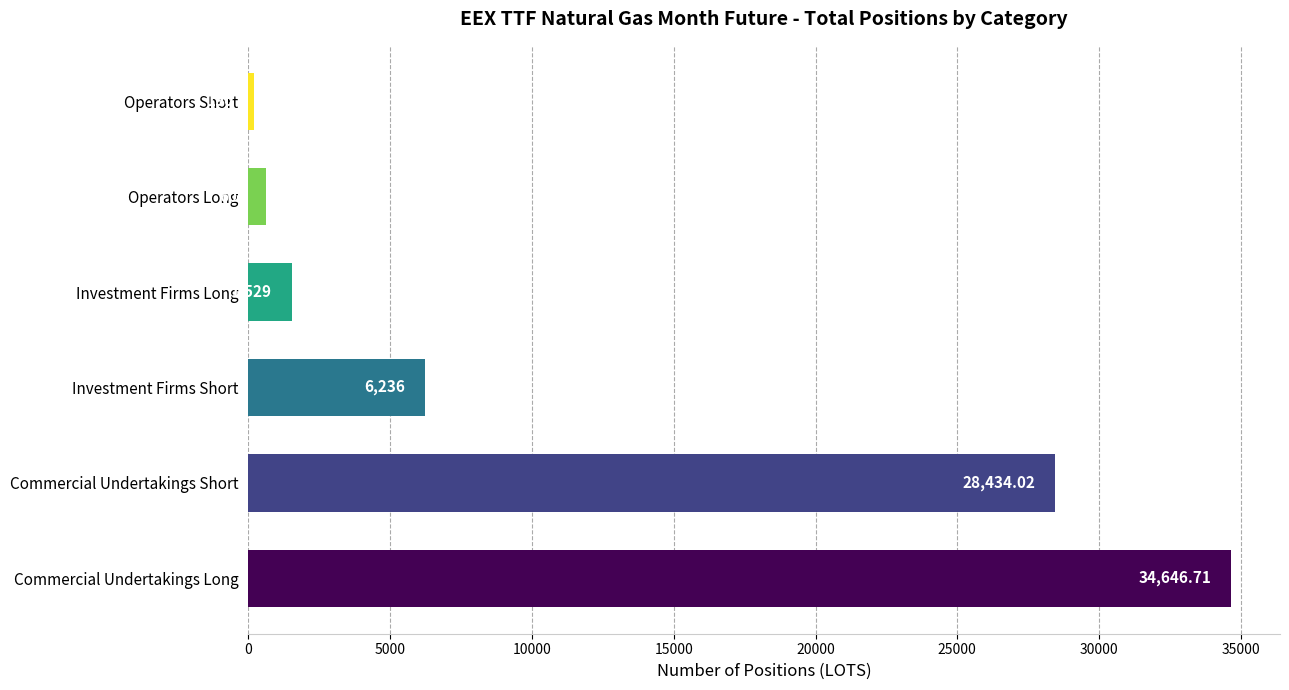

What is the change in value from Commercial Undertakings Short to Investment Firms Long?

-26905.0